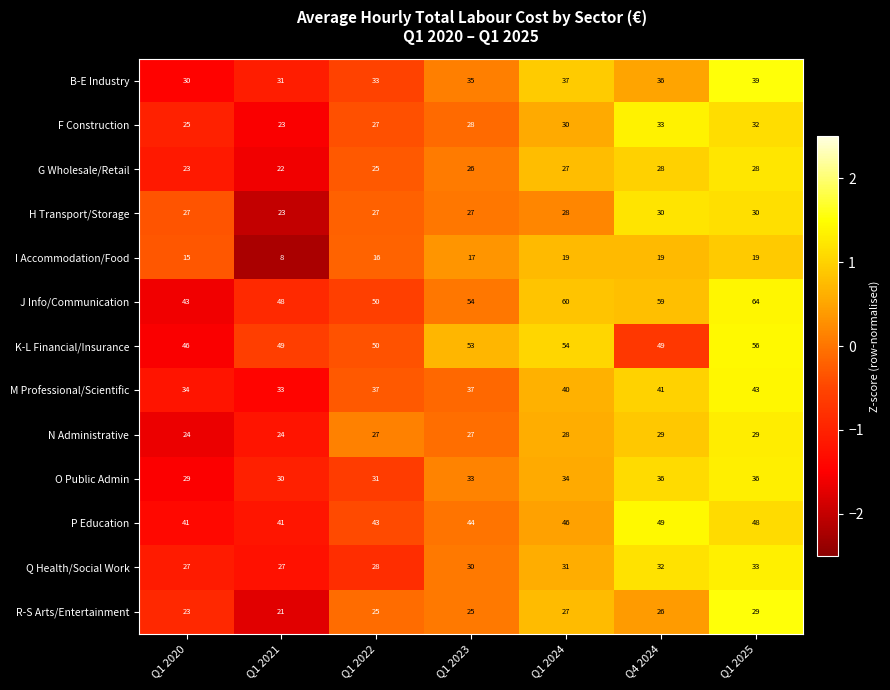

Which series changed the most between Q1 2020 and Q4 2024?

J Info/Communication